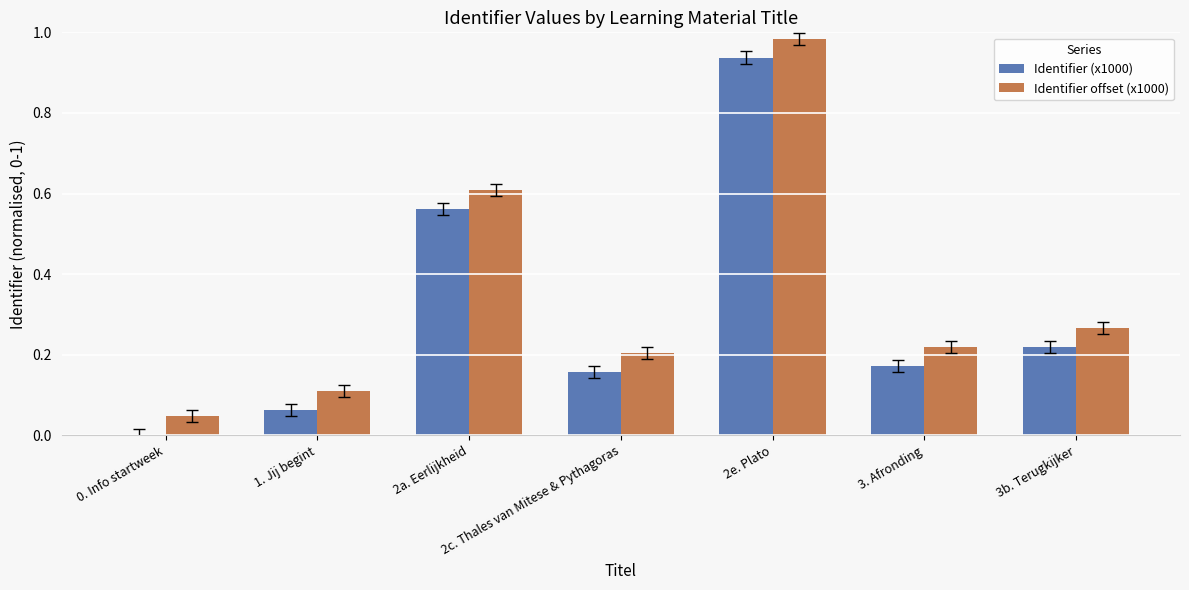

Is it true that Identifier (x1000) equals 0.6 at 2a. Eerlijkheid?

True